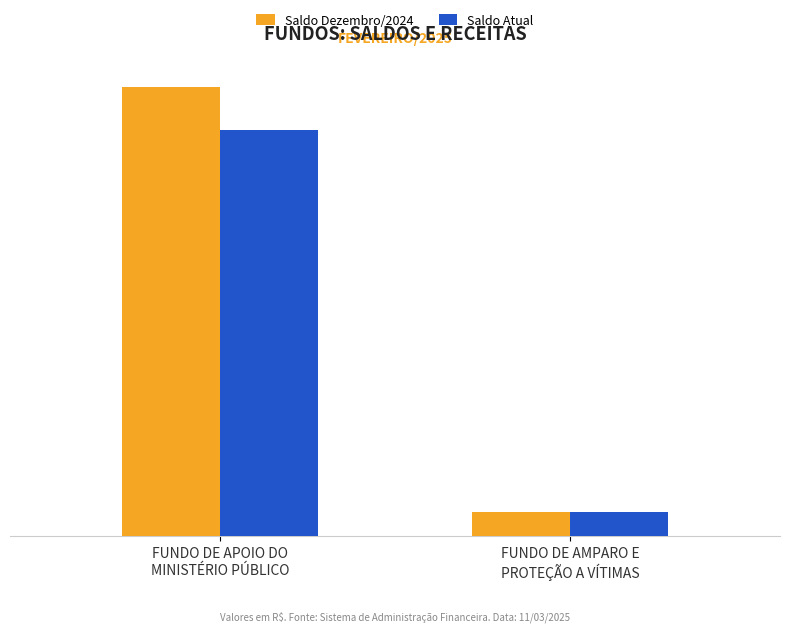

Are the bars grouped side by side (vs. stacked)?

Yes